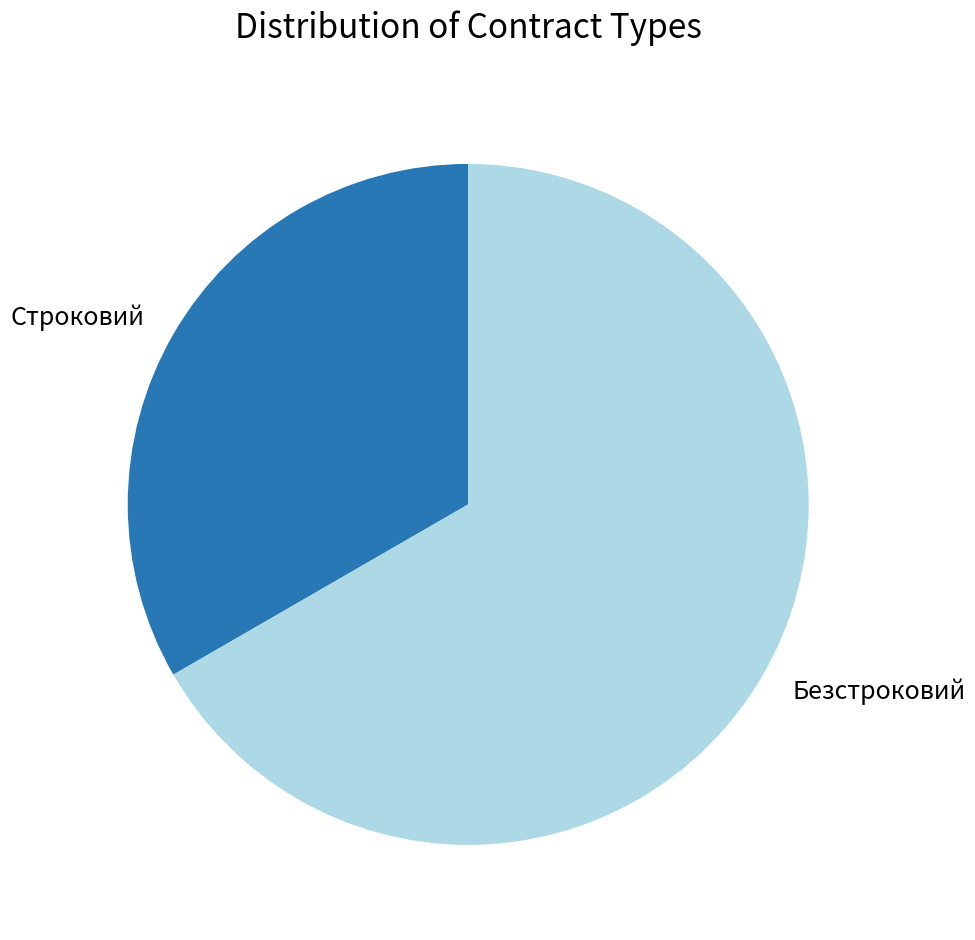

Is the sum of Строковий and Безстроковий greater than half?

Yes